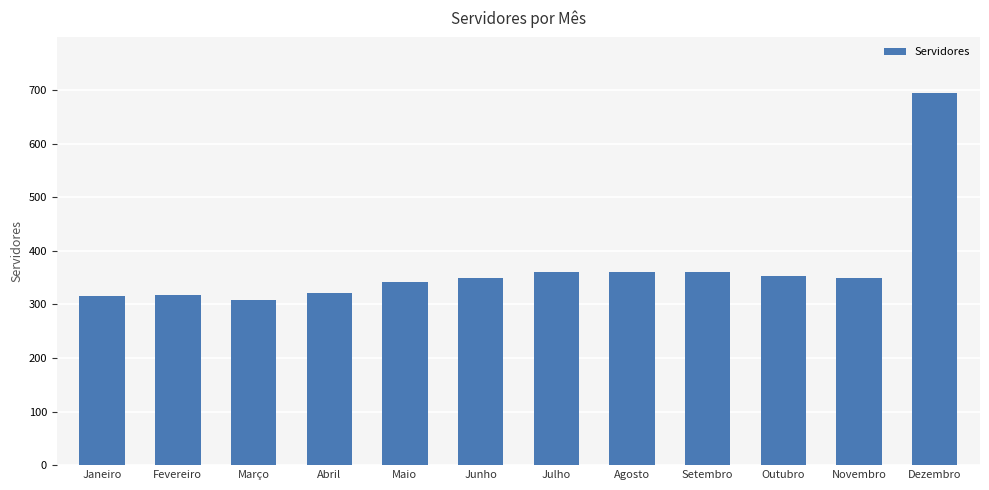

What is the change in value from Março to Julho?

+51